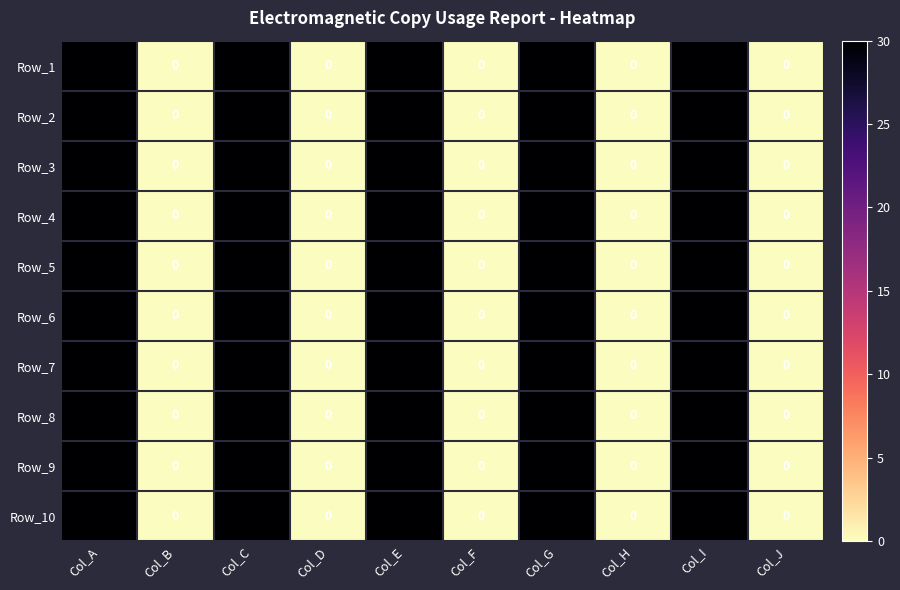

What is the sum of the Row_8 values at Col_E and Col_J?

30